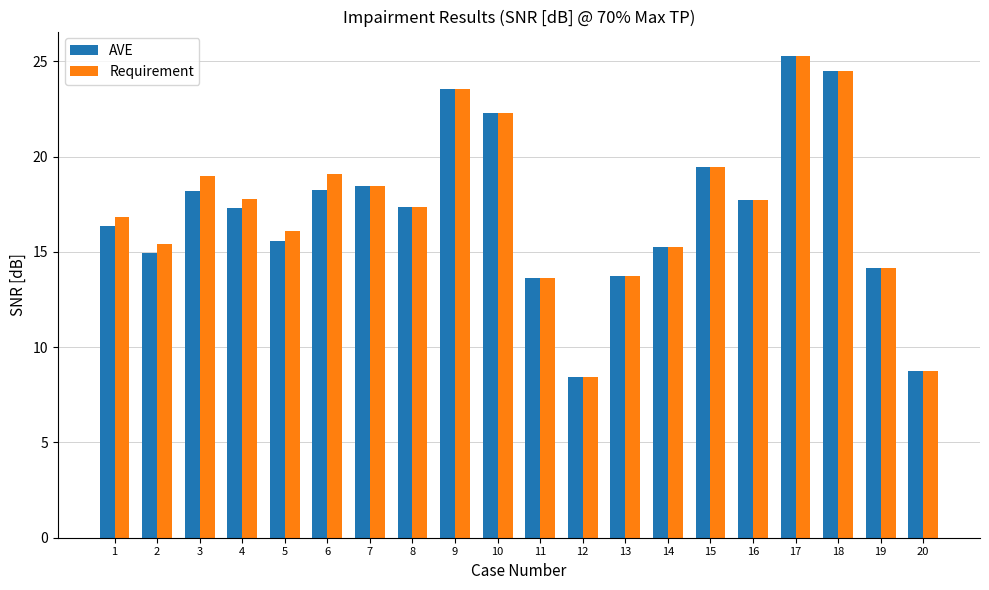

What is the difference between the highest and lowest values at 1?

0.5